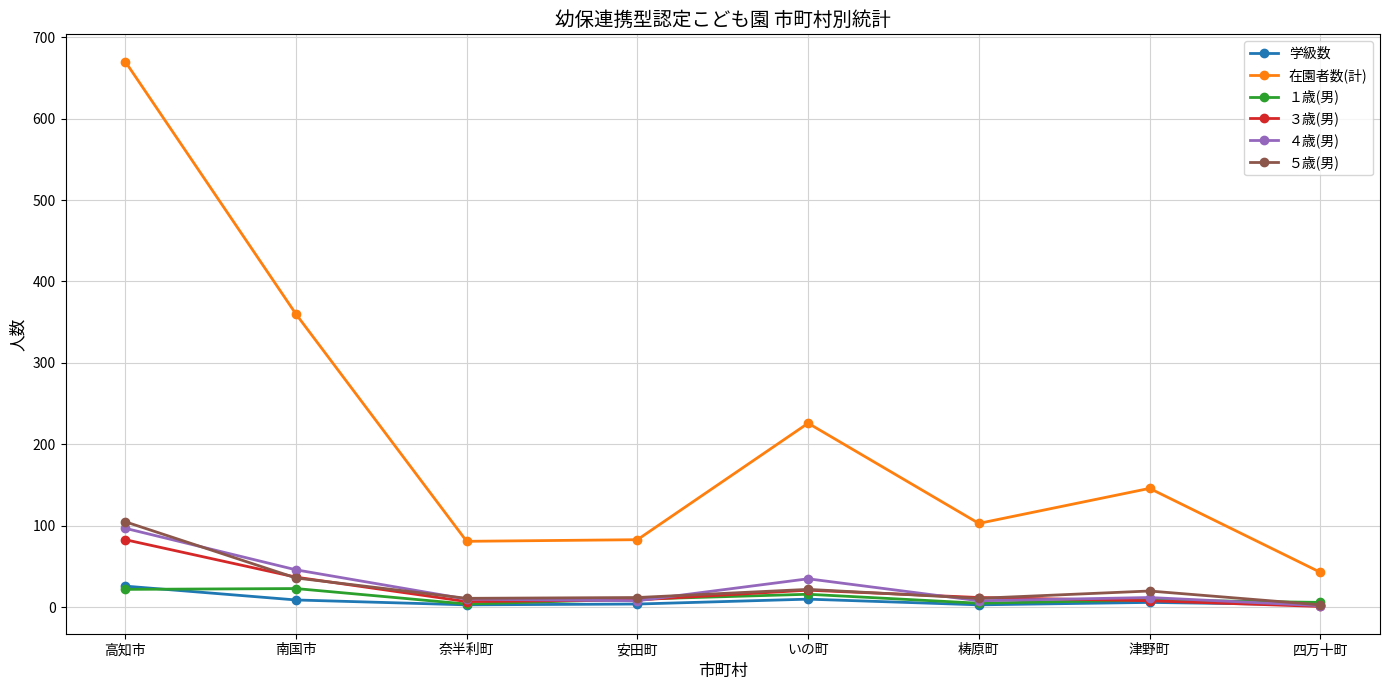

Which category has the lowest value in the ５歳(男) series?

四万十町